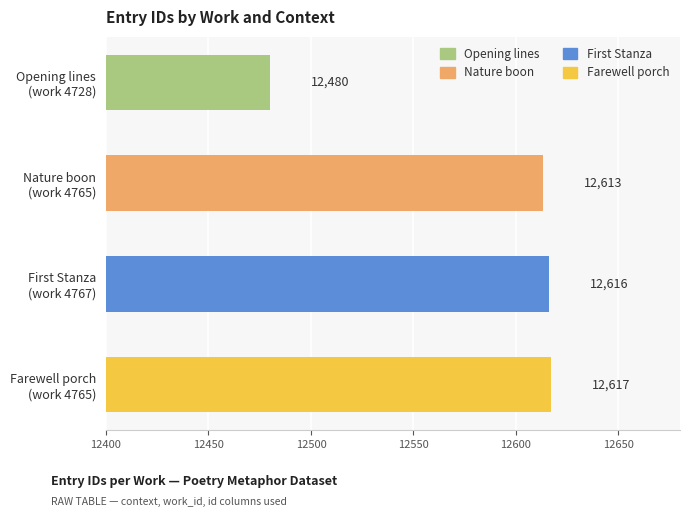

How many data points are less than 12616?

2